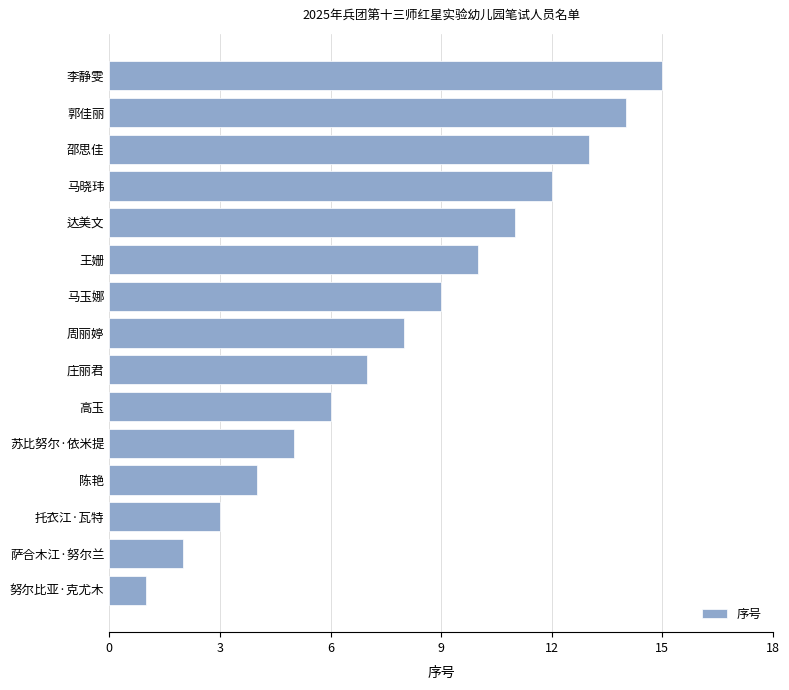

Rank the categories by value from highest to lowest.

李静雯, 郭佳丽, 邵思佳, 马晓玮, 达美文, 王姗, 马玉娜, 周丽婷, 庄丽君, 高玉, 苏比努尔·依米提, 陈艳, 托衣江·瓦特, 萨合木江·努尔兰, 努尔比亚·克尤木